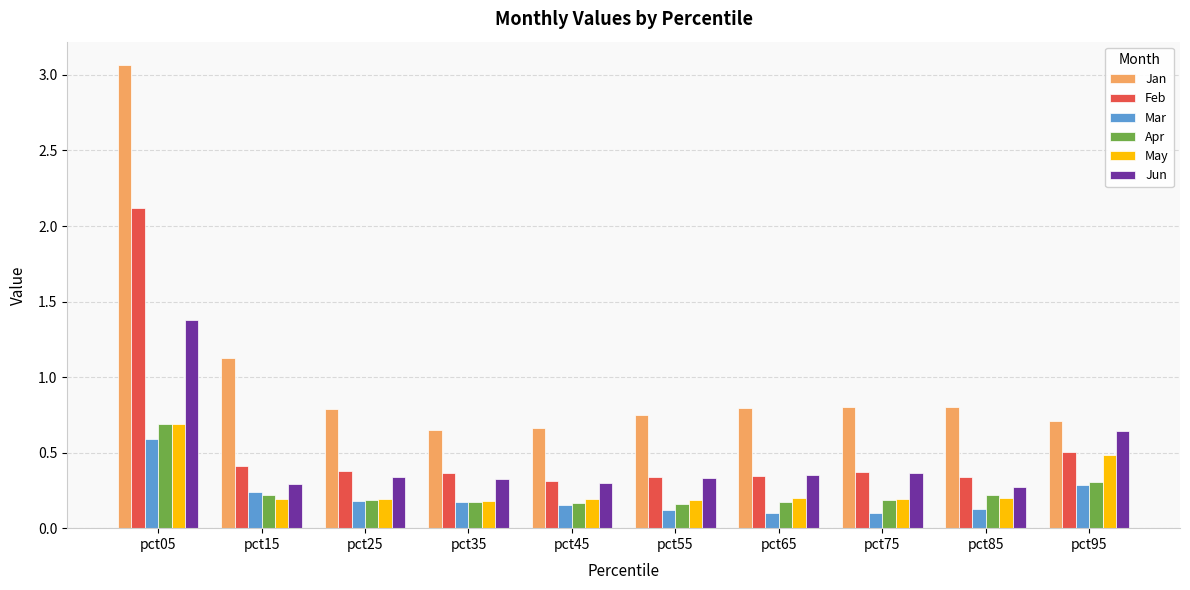

Count the number of data series in this chart.

6